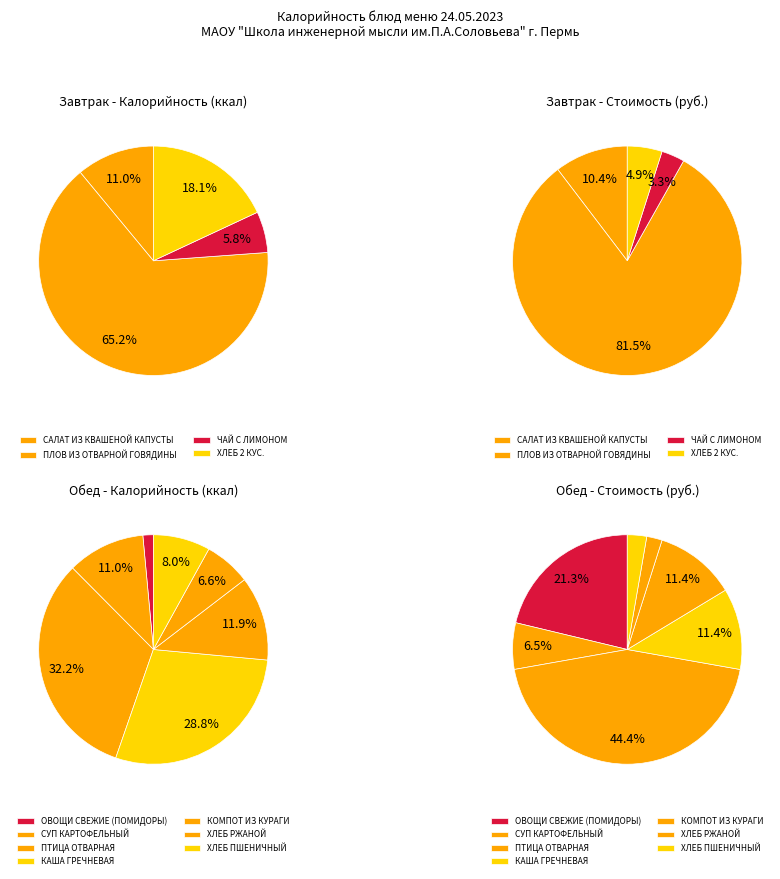

To the nearest percent, what is the combined percentage of ХЛЕБ 2 КУС. and ХЛЕБ ПШЕНИЧНЫЙ?

12%